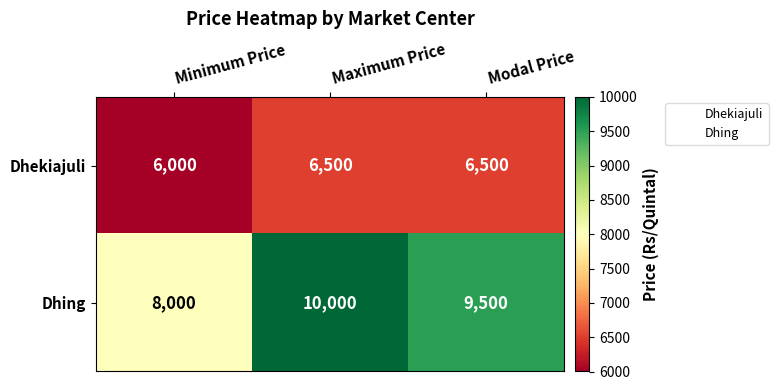

True or false: Dhekiajuli has a value of 6000 at Minimum Price.

True